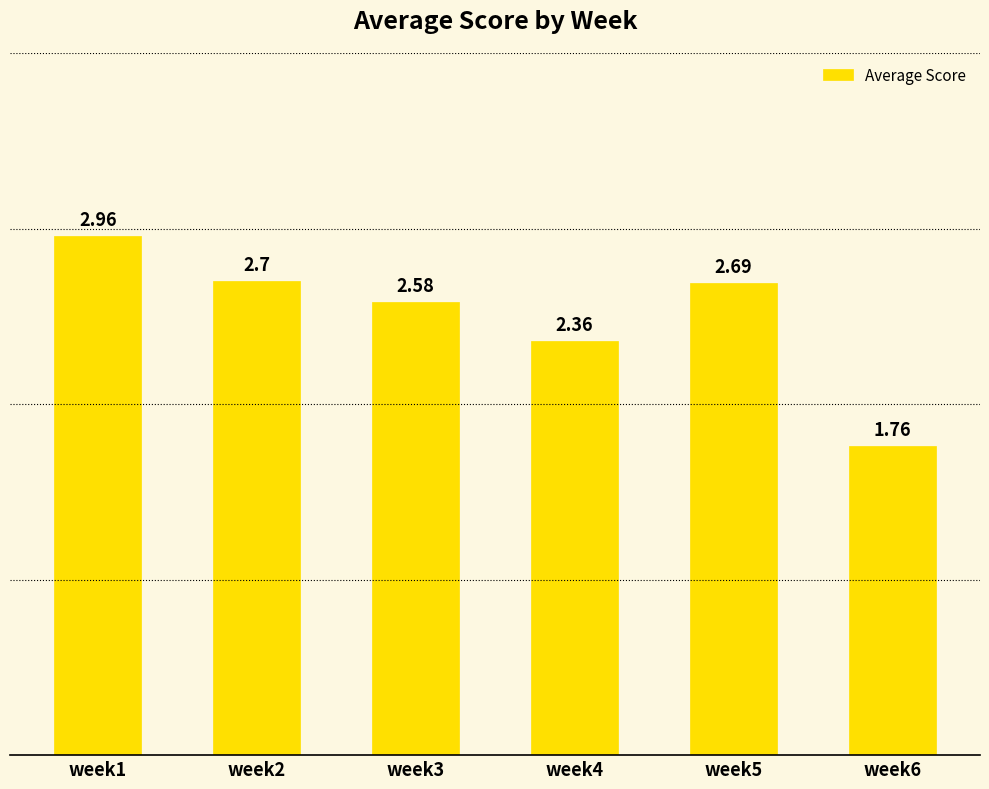

The value at week4 is 3.9. True or false?

False